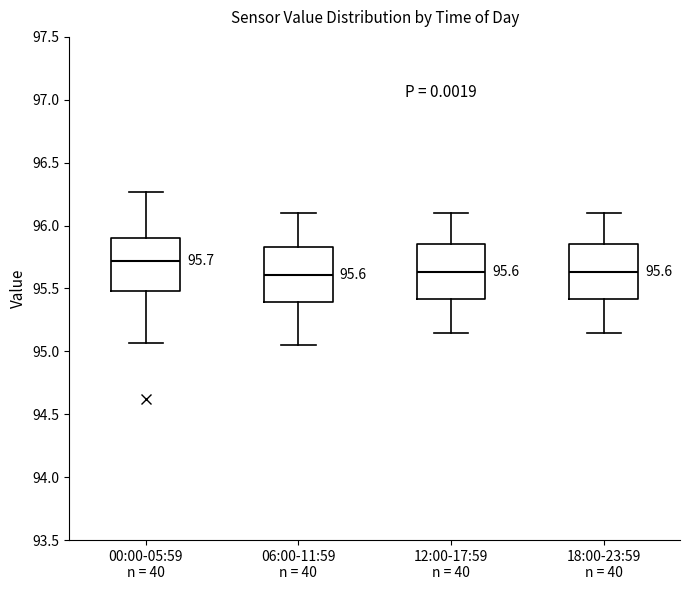

Which box's median line is the highest?

00:00-05:59 n = 40